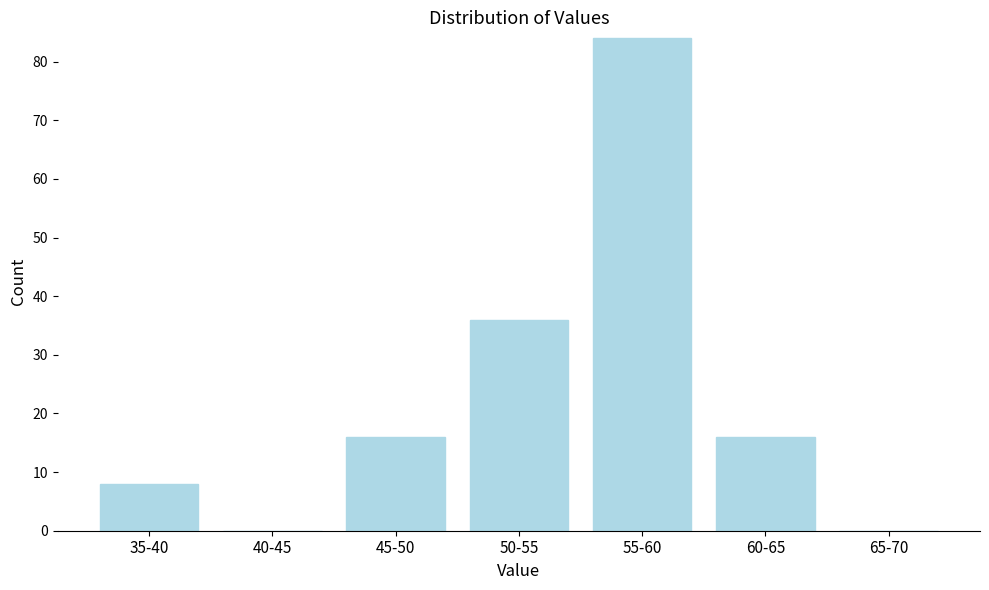

Reading right to left, transcribe all the data shown in this chart.

65-70=0	60-65=16	55-60=84	50-55=36	45-50=16	40-45=0	35-40=8